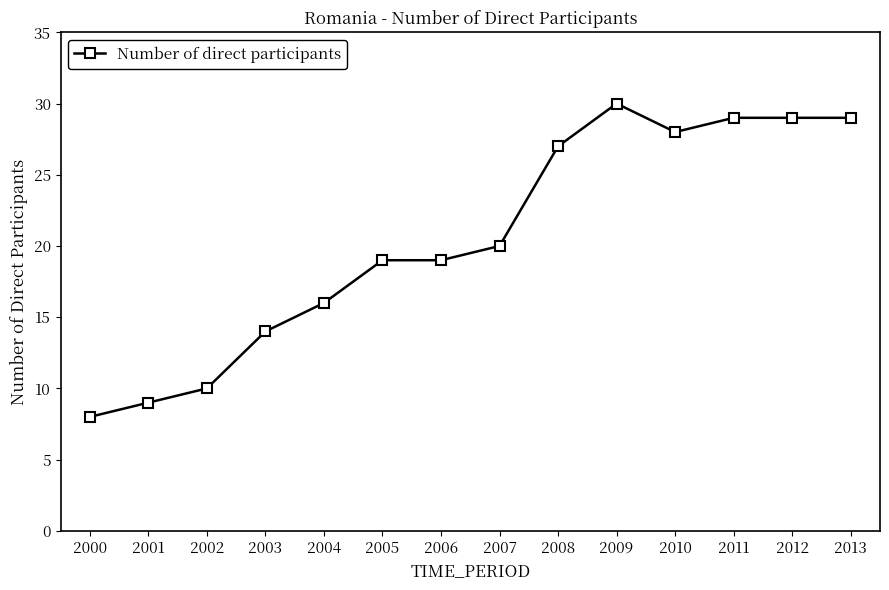

How many data points are less than 20?

7